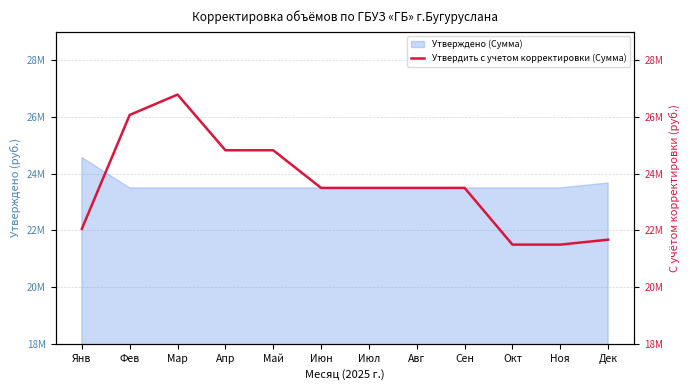

The value at Янв is 22054199.2. True or false?

True